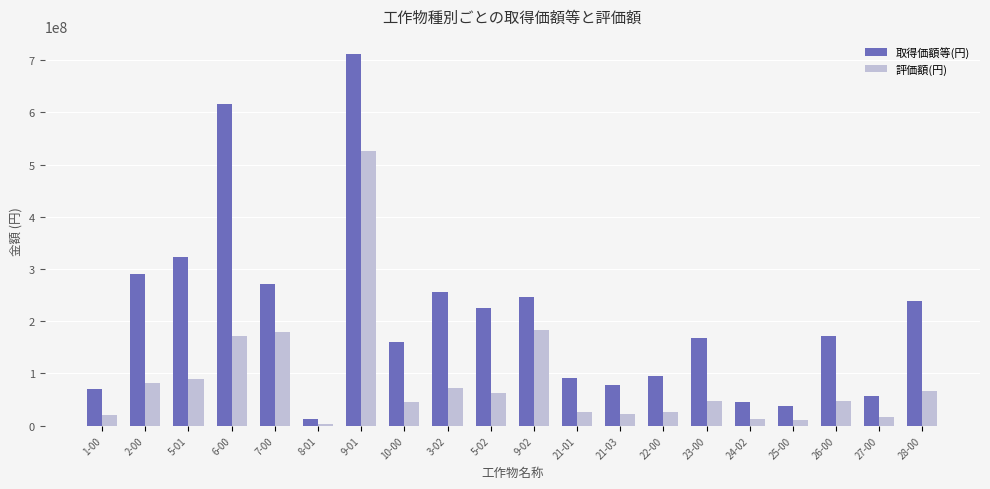

Count the number of data series in this chart.

2